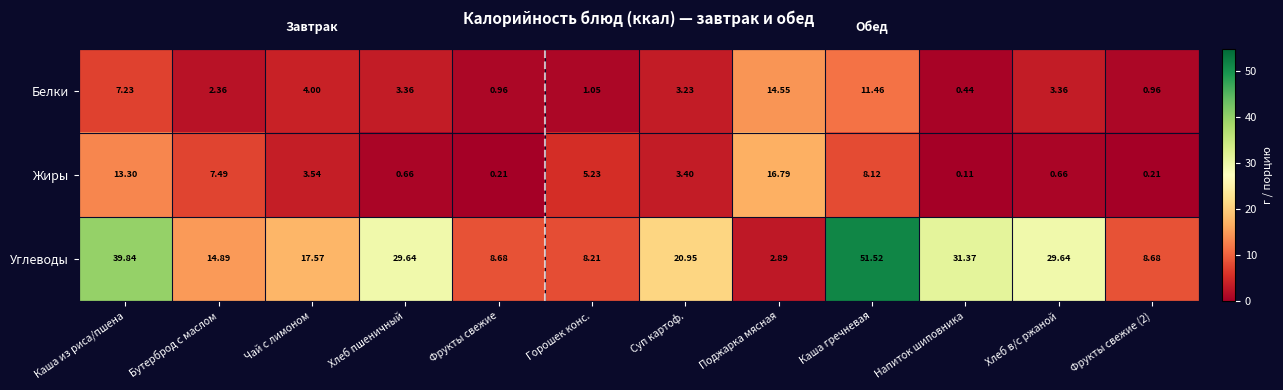

At Напиток шиповника, list the series in order from largest to smallest.

Углеводы, Белки, Жиры